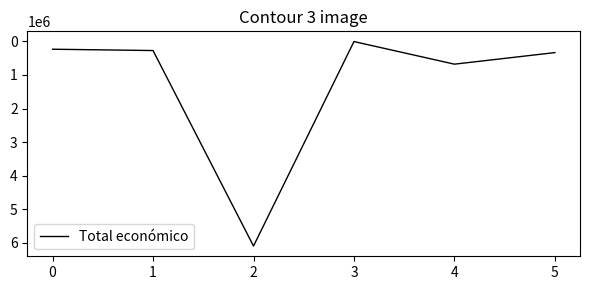

How many series are shown in this chart?

1